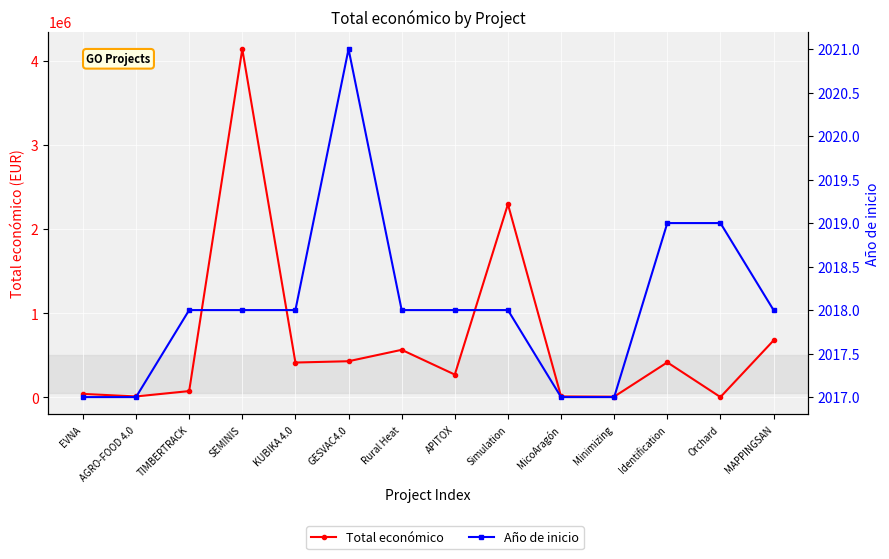

What is the spread (max minus min) of values at Orchard?

2281